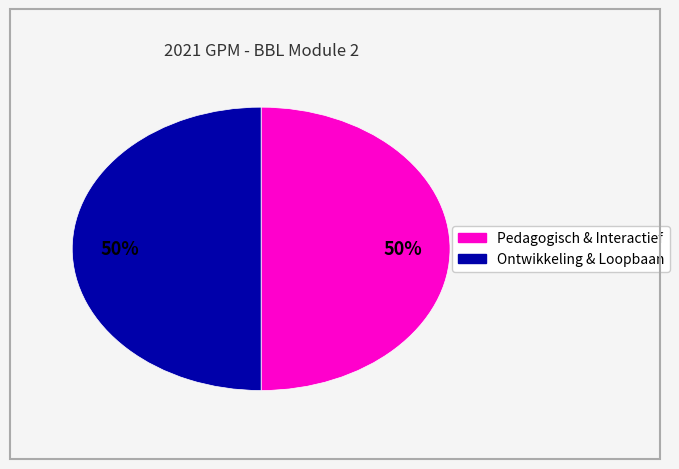

To the nearest percent, what is the average slice percentage?

50%